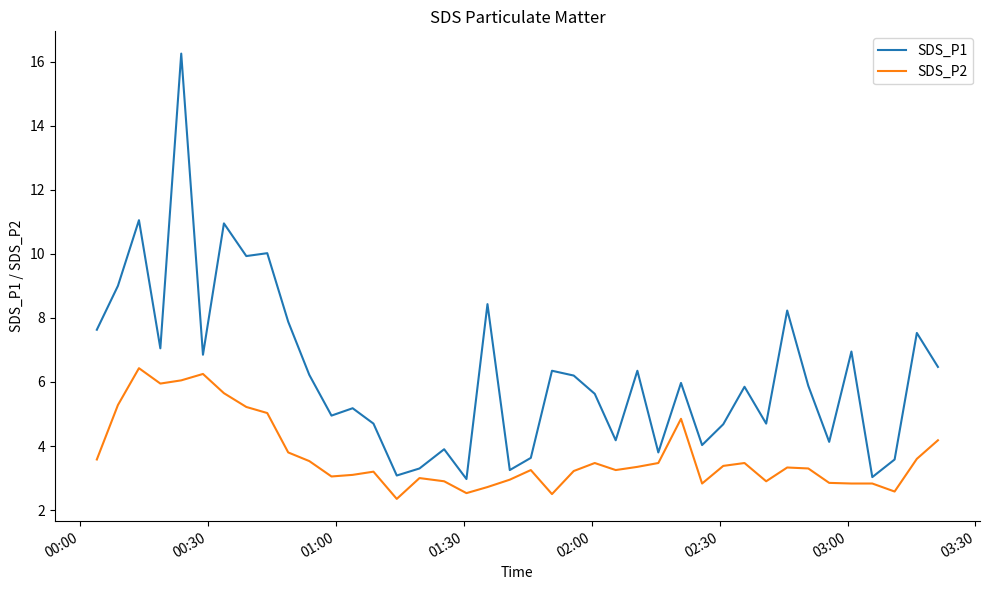

Which series has the largest total across all categories?

SDS_P1